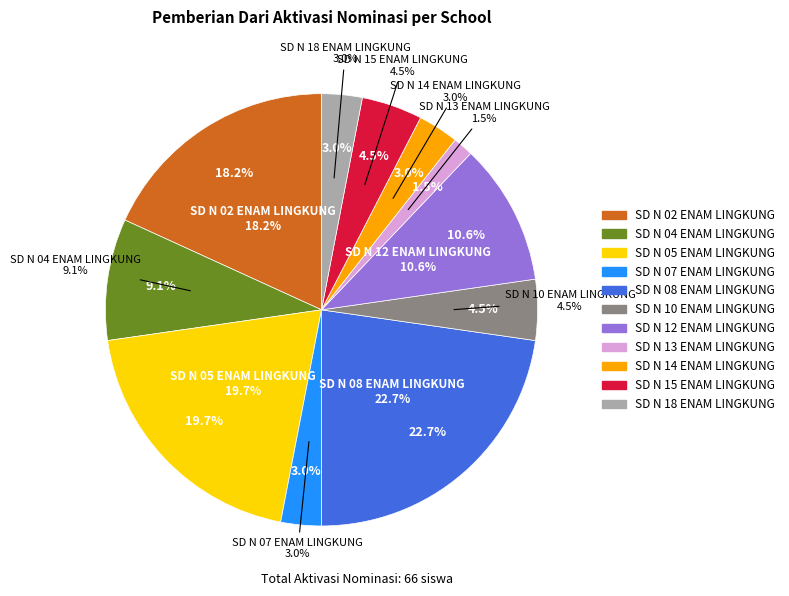

Combined, do SD N 04 ENAM LINGKUNG and SD N 15 ENAM LINGKUNG account for over 50%?

No